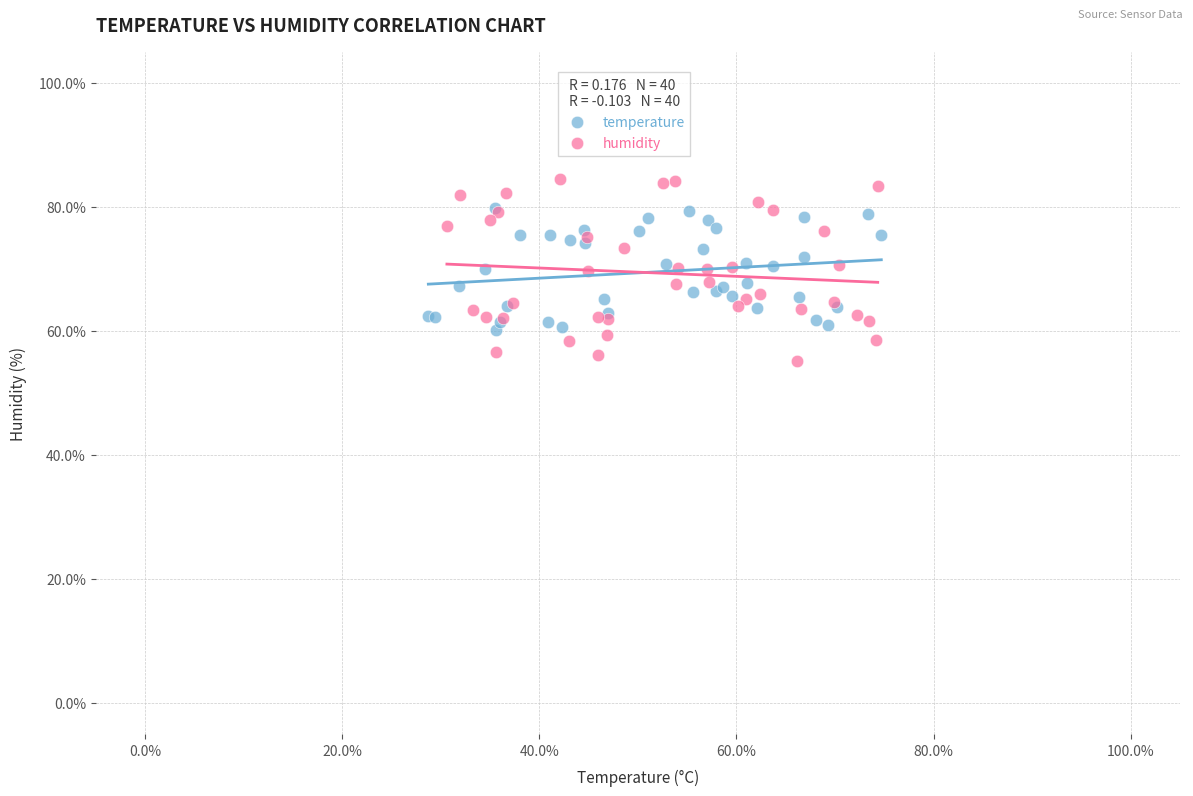

What are all the series names shown in the legend?

temperature, humidity